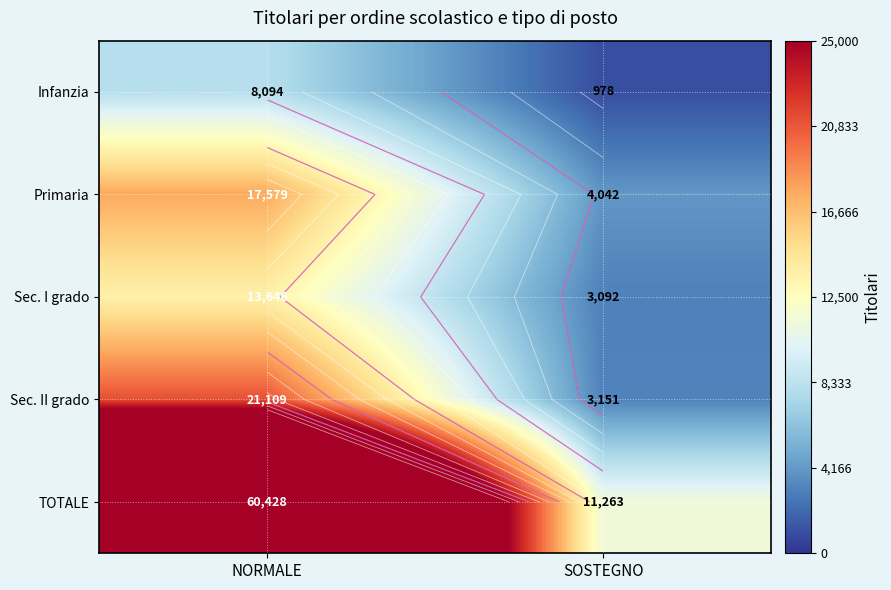

Which series changed the most between NORMALE and SOSTEGNO?

TOTALE